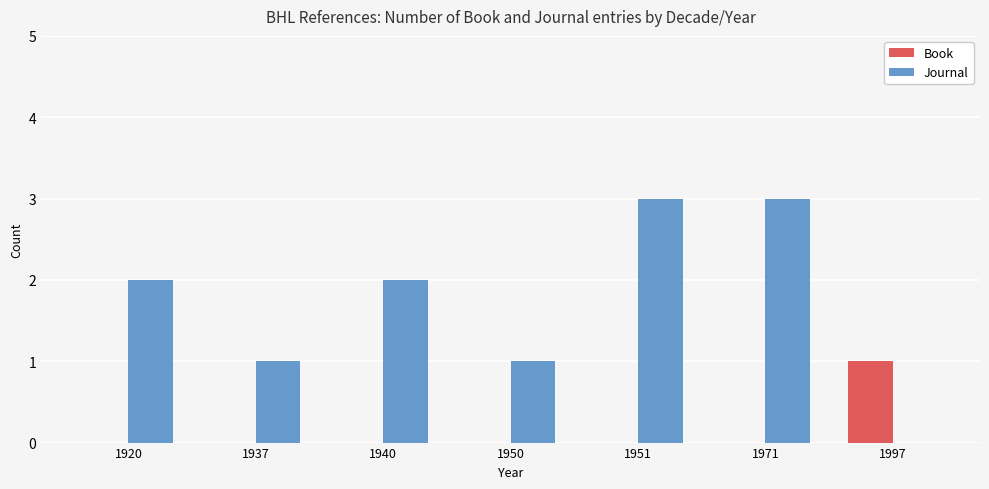

What is the sum of the Journal values at 1950 and 1920?

3